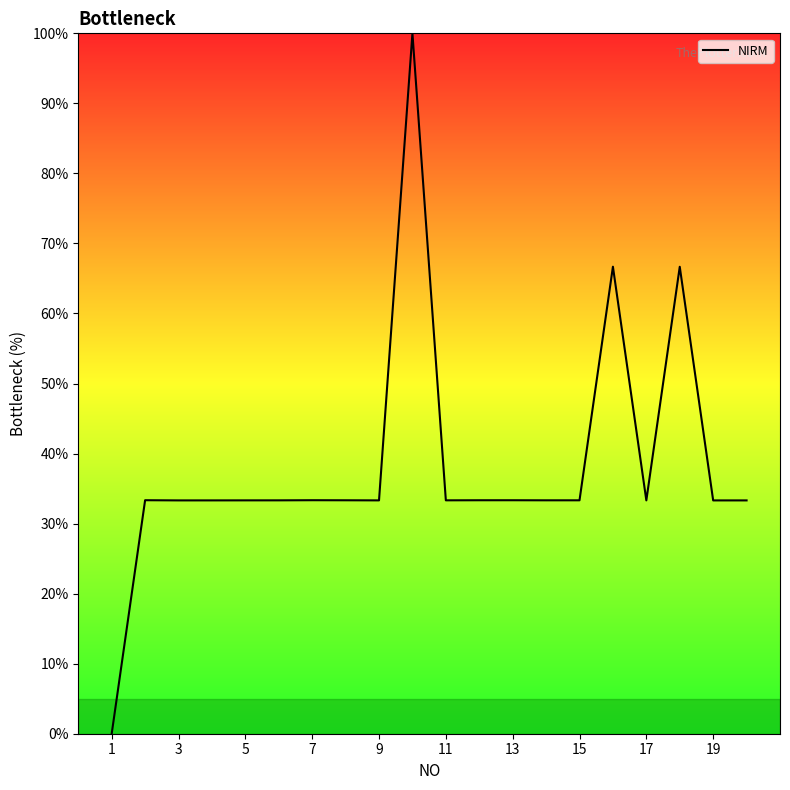

What is the maximum value shown in the chart?

100.0